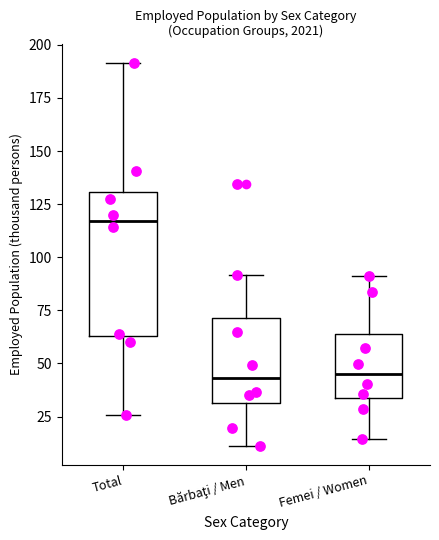

Reading left to right, read every box against the y-axis: the position of its median line, the range the box covers, and the ends of its whiskers. The values are not printed on the chart, so give them approximately, as read against the axis.

Total: median 115, box 65 to 130, whiskers 25 to 190
Bărbaţi / Men: median 45, box 30 to 70, whiskers 10 to 90
Femei / Women: median 45, box 35 to 65, whiskers 15 to 90